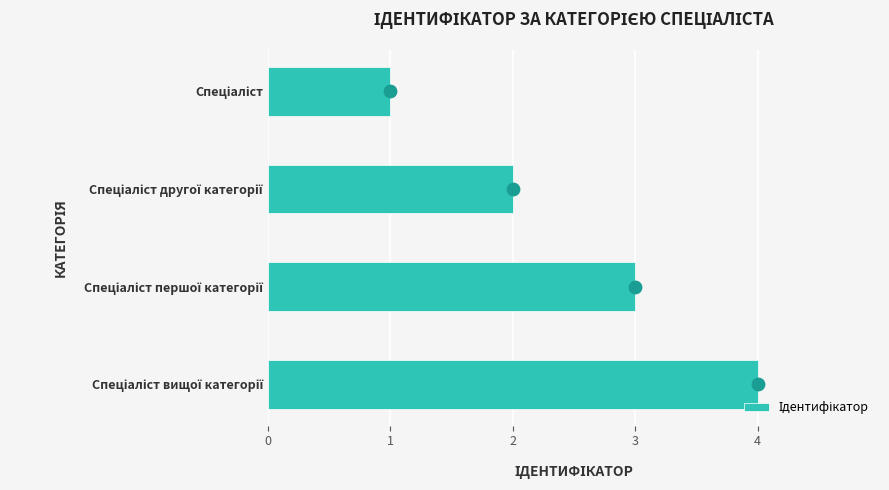

Which has a higher value, Спеціаліст or Спеціаліст першої категорії?

Спеціаліст першої категорії